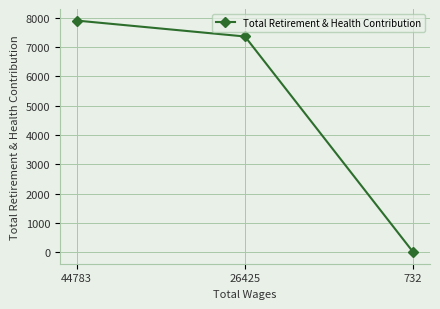

How many values are above zero?

2